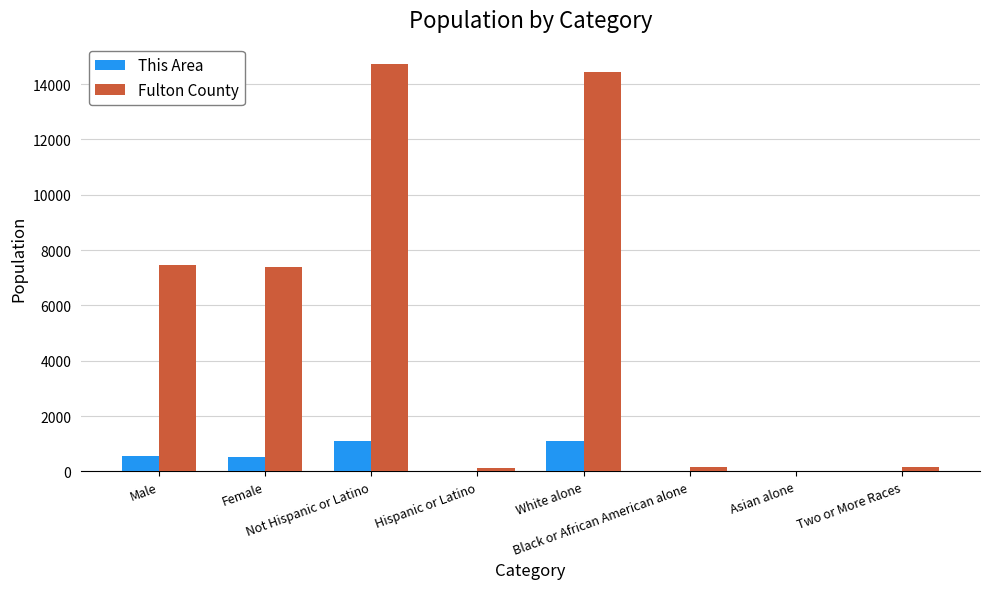

What is the greatest value displayed?

14722